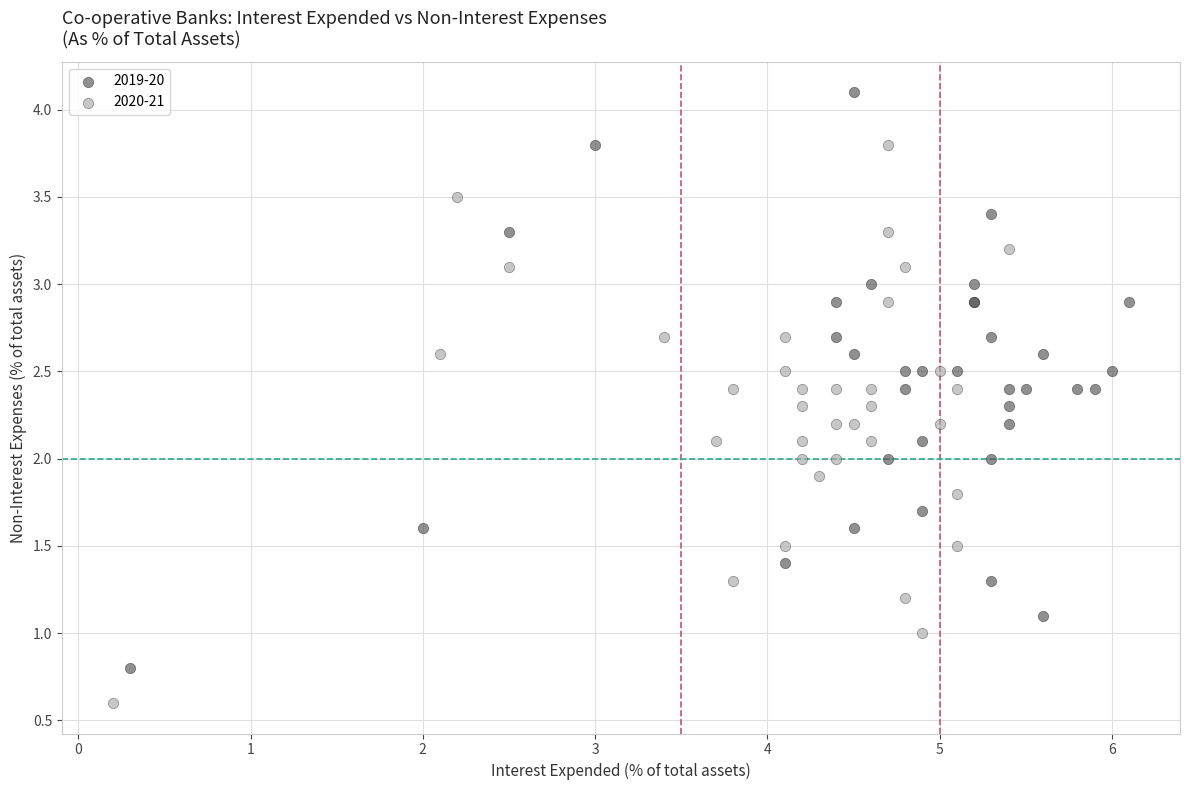

Which series contains the lowest Y value?

2020-21